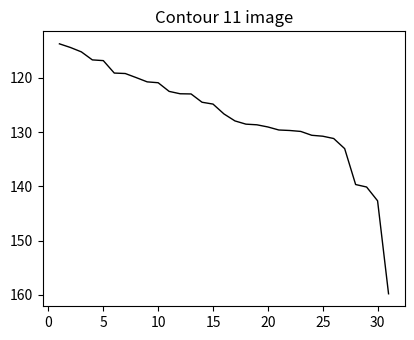

What is the smallest value displayed?

113.7